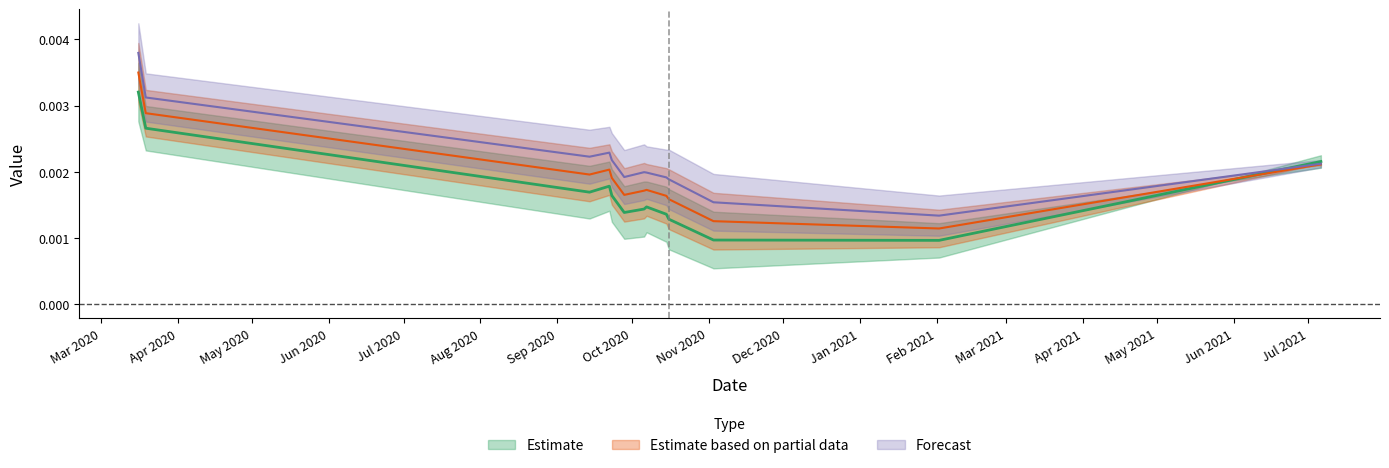

Where is Var3 nearest to the value 0?

Feb 2021